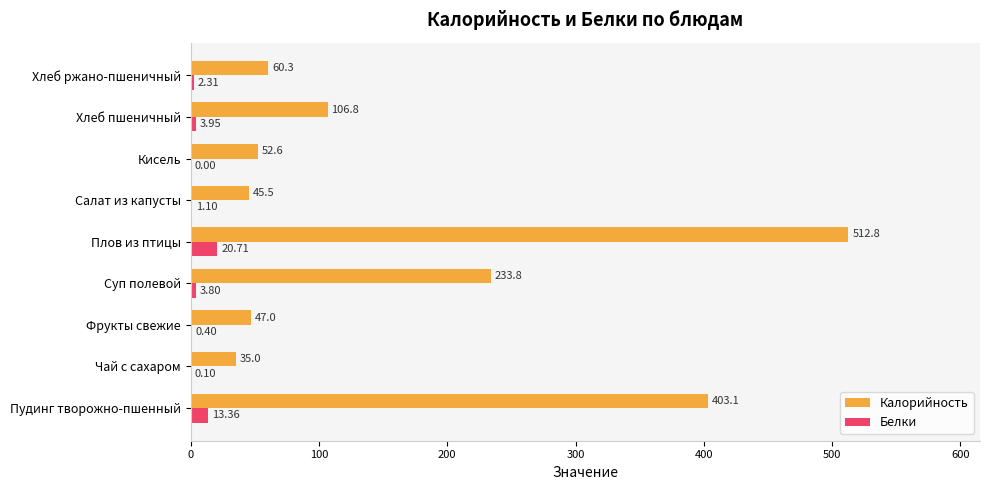

Which label corresponds to the largest value in the chart?

Плов из птицы